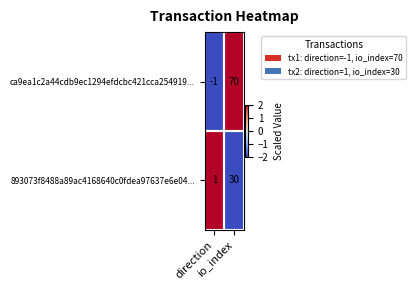

Which series changed the most between direction and io_index?

ca9ea1c2a44cdb9ec1294efdcbc421cca254919...